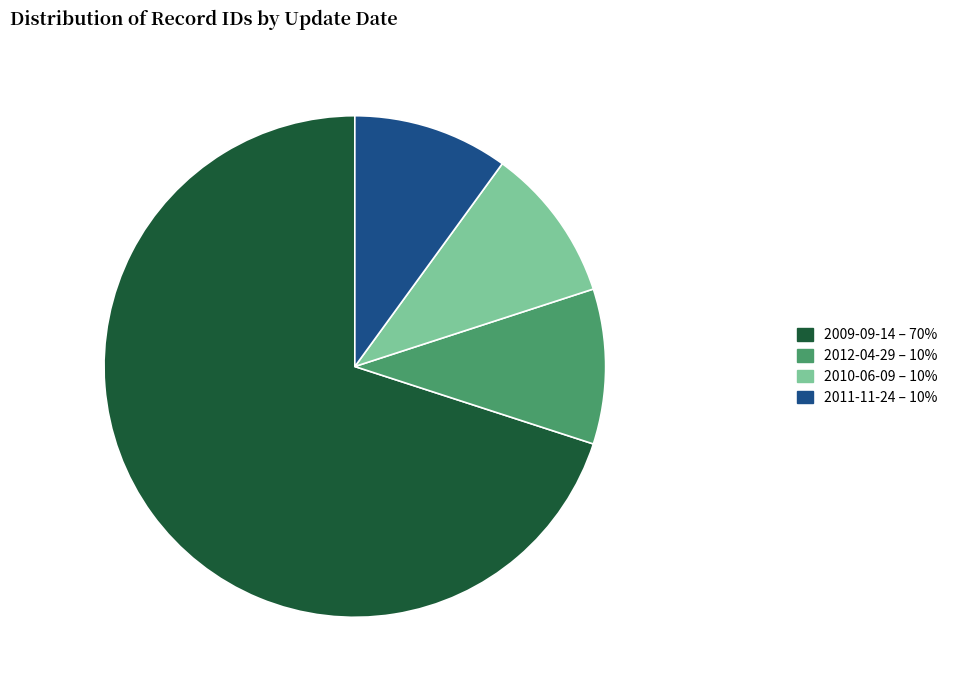

Which slice represents more than half of the pie?

2009-09-14 – 70%